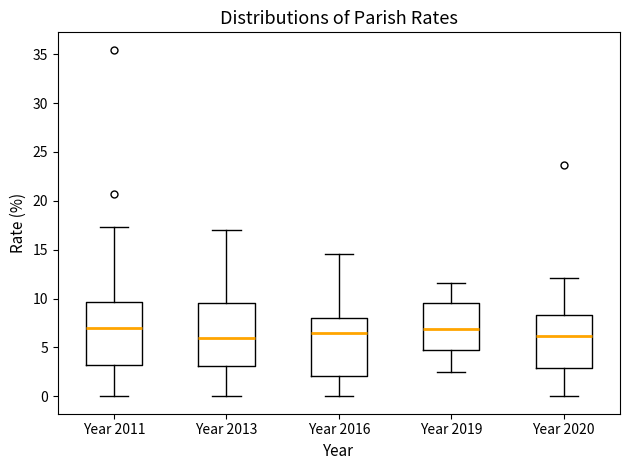

Reading left to right, read every box against the y-axis: the position of its median line, the range the box covers, and the ends of its whiskers. The values are not printed on the chart, so give them approximately, as read against the axis.

Year 2011: median 7.0, box 3.0 to 9.5, whiskers 0.0 to 17.5
Year 2013: median 6.0, box 3.0 to 9.5, whiskers 0.0 to 17.0
Year 2016: median 6.5, box 2.0 to 8.0, whiskers 0.0 to 14.5
Year 2019: median 7.0, box 5.0 to 9.5, whiskers 2.5 to 11.5
Year 2020: median 6.0, box 3.0 to 8.5, whiskers 0.0 to 12.0